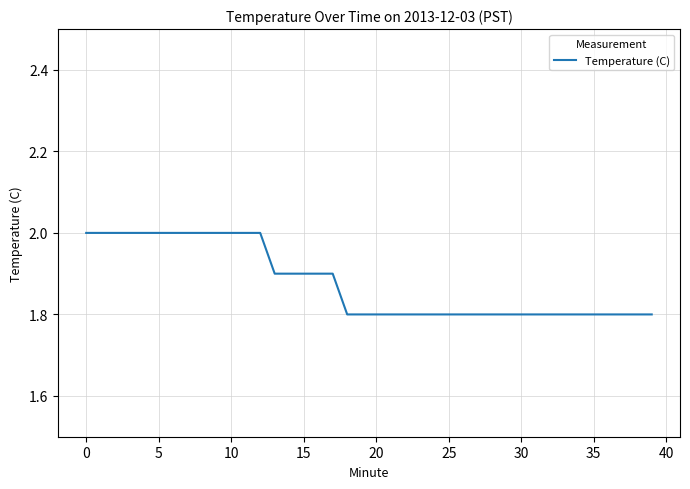

What is the greatest value displayed?

2.0